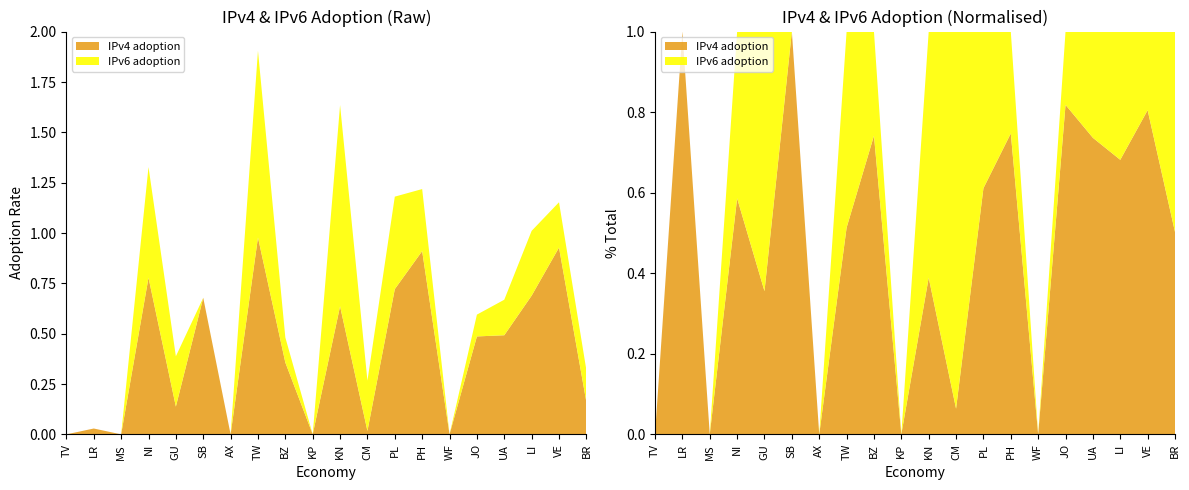

Reading left to right, transcribe all the data shown in this chart.

IPv4 adoption: TV=0.0	LR=0.0	MS=0.0	NI=0.8	GU=0.1	SB=0.7	AX=0.0	TW=1.0	BZ=0.4	KP=0.0	KN=0.6	CM=0.0	PL=0.7	PH=0.9	WF=0.0	JO=0.5	UA=0.5	LI=0.7	VE=0.9	BR=0.2
IPv6 adoption: TV=0.0	LR=0.0	MS=0.0	NI=0.6	GU=0.2	SB=0.0	AX=0.0	TW=0.9	BZ=0.1	KP=0.0	KN=1.0	CM=0.2	PL=0.5	PH=0.3	WF=0.0	JO=0.1	UA=0.2	LI=0.3	VE=0.2	BR=0.2